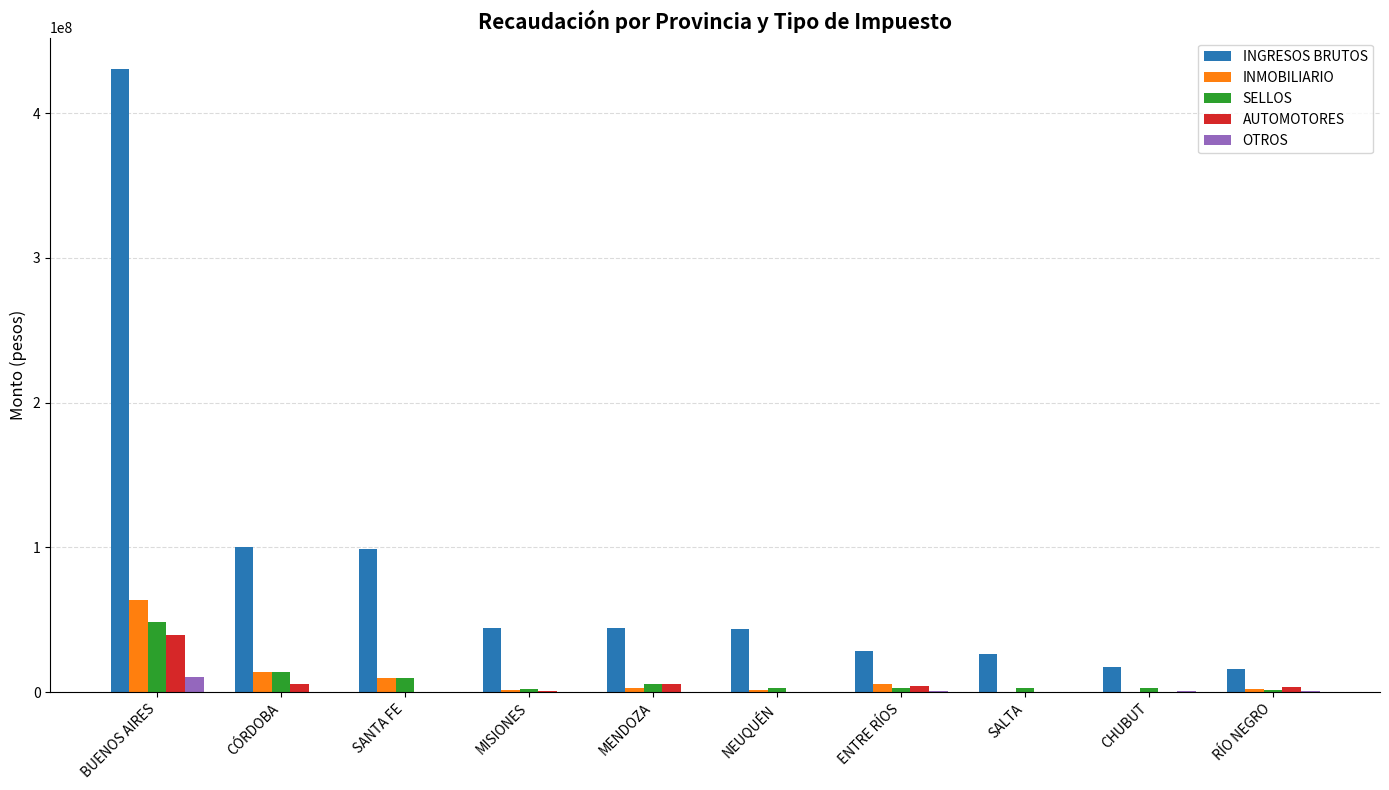

What is the average value of the INMOBILIARIO series?

10086988.1